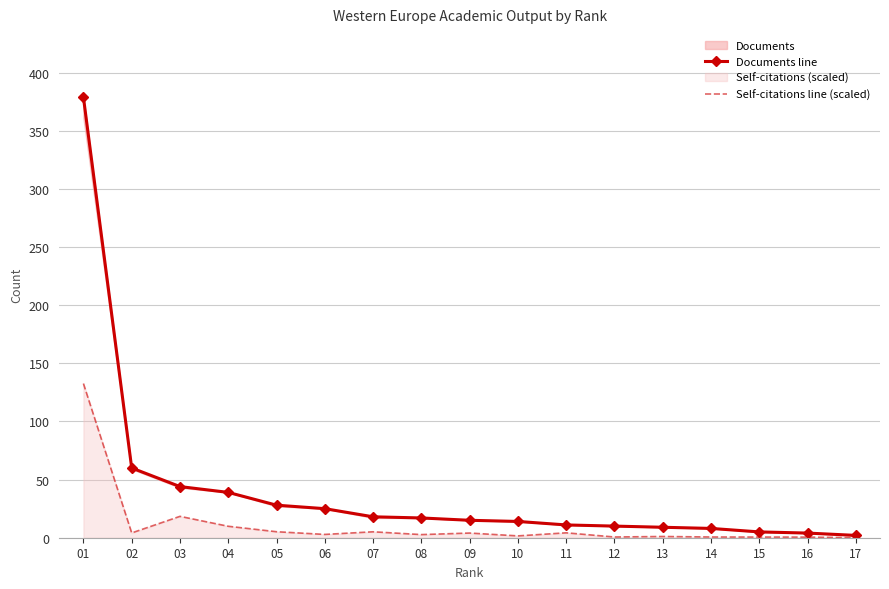

List the series in order of their overall mean, lowest first.

Self-citations line (scaled), Documents line